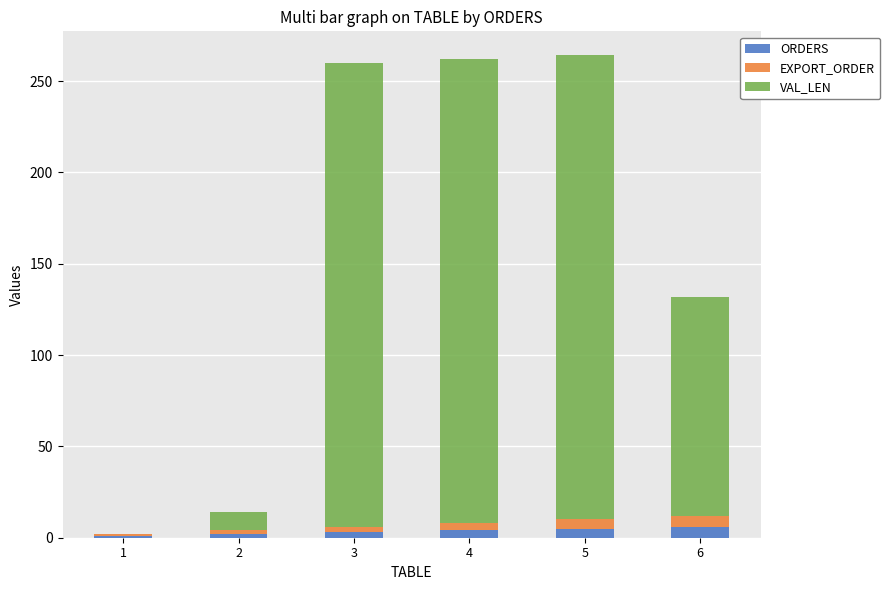

What is the sum of all ORDERS values?

21